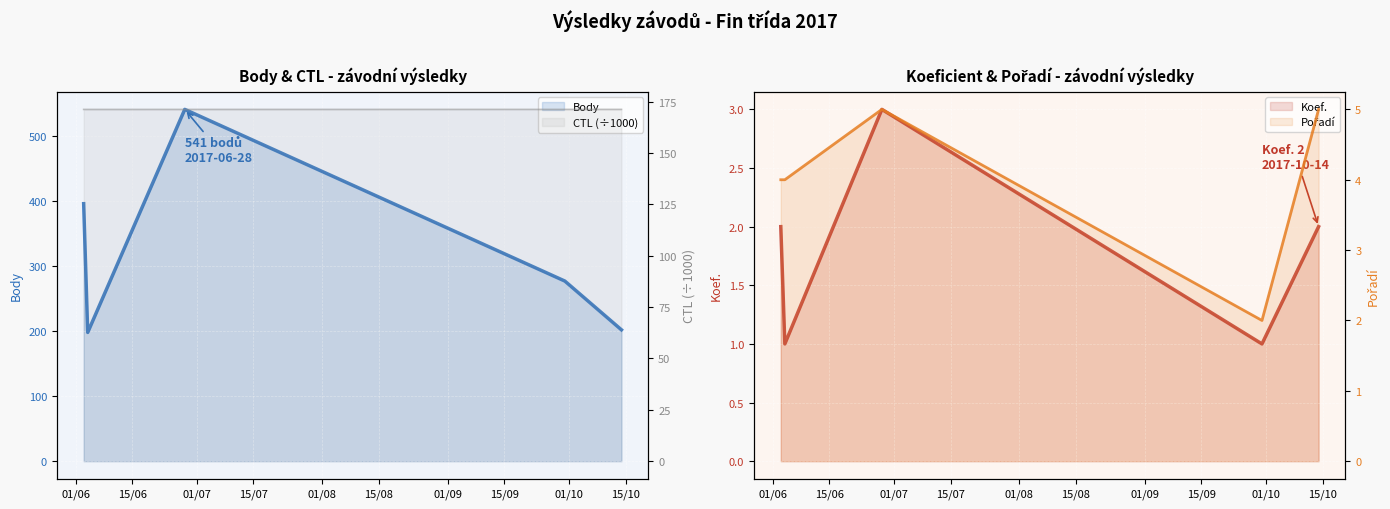

What is the greatest value displayed?

541.0